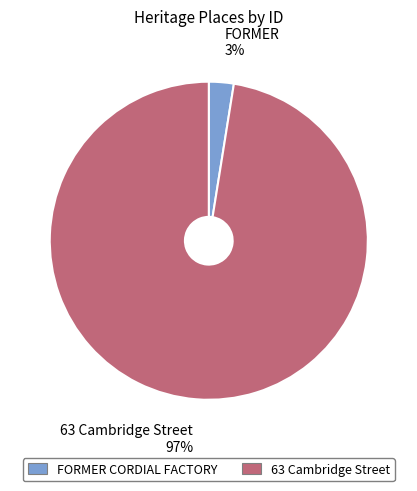

The FORMER CORDIAL FACTORY slice represents 3% of the pie. True or false?

True